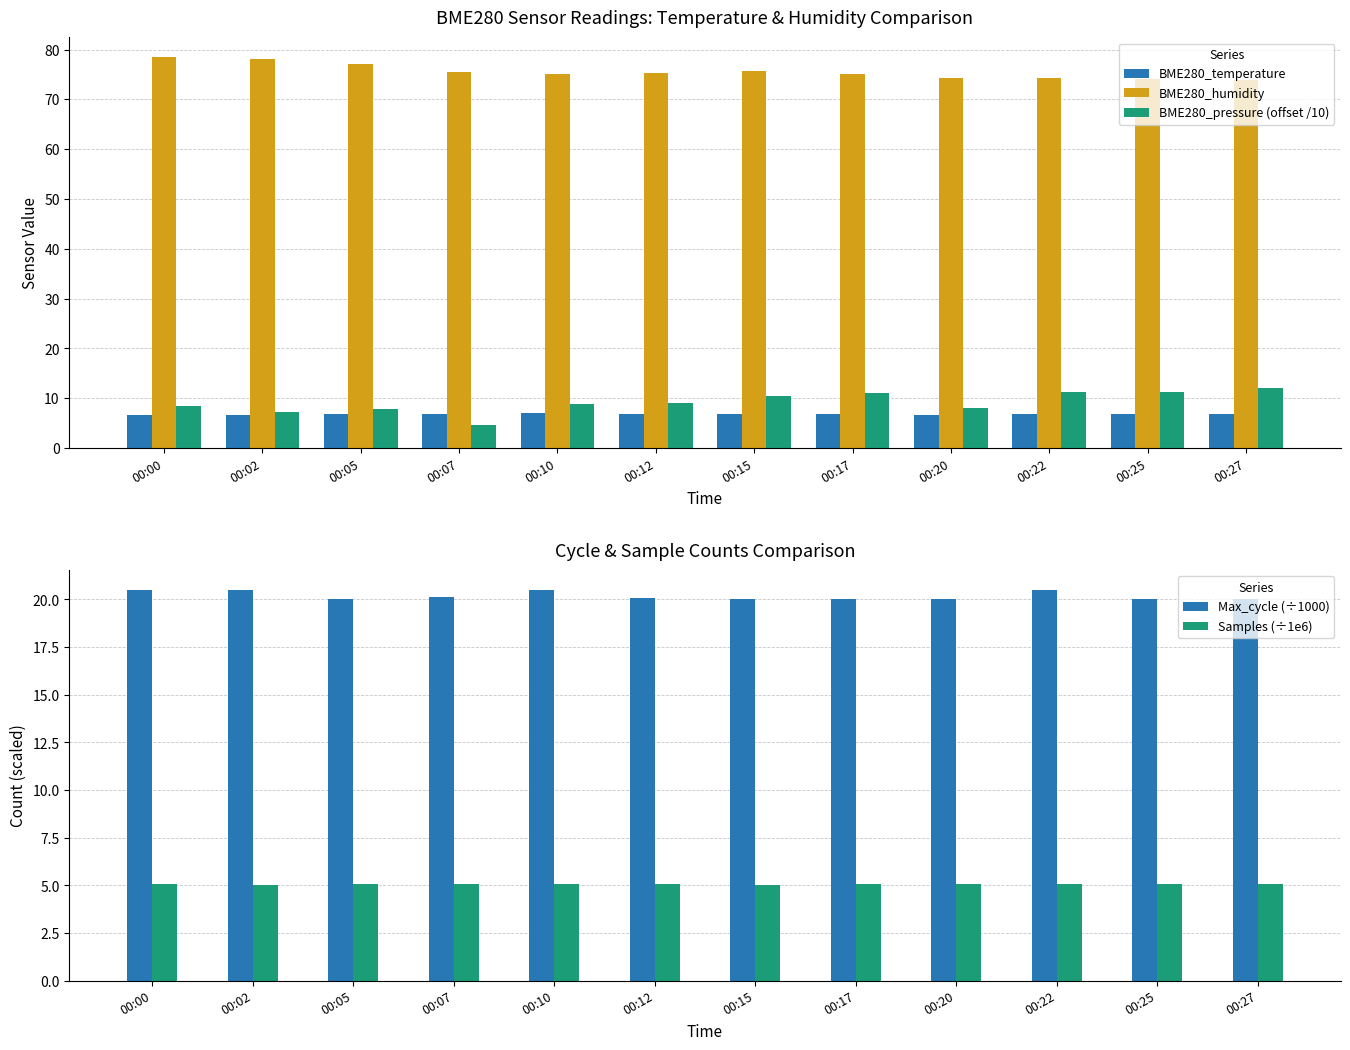

True or false: BME280_temperature has a value of 10.6 at 00:12.

False